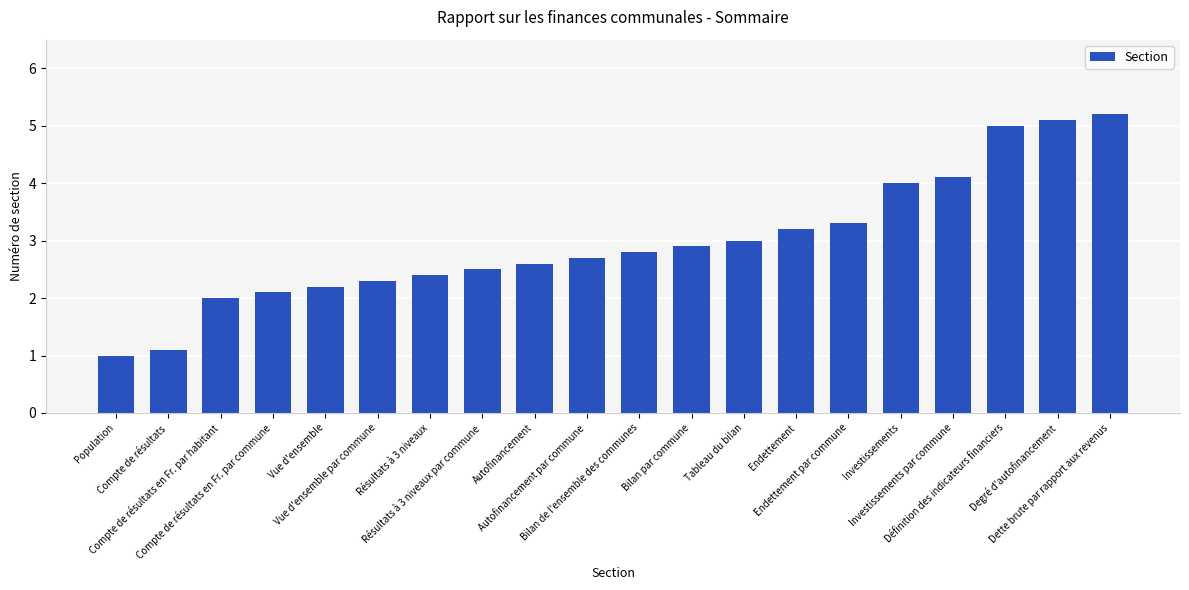

What is the value of the 9th bar from the left?

2.6